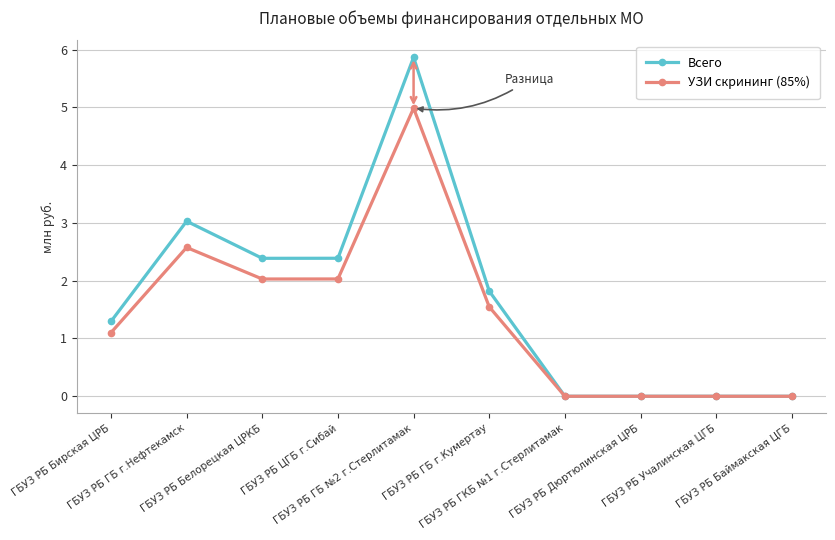

At which category is the sum across all series the highest?

ГБУЗ РБ ГБ №2 г.Стерлитамак